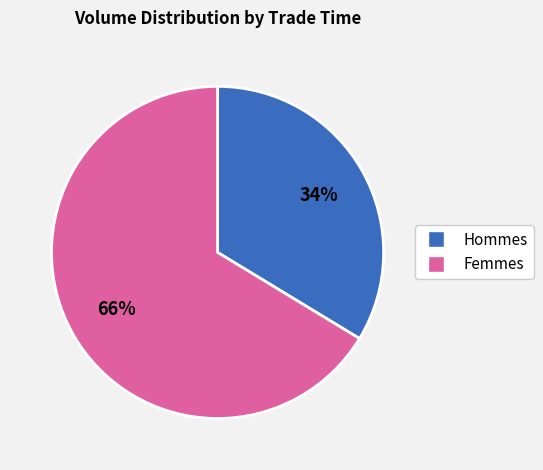

To the nearest percent, what is the average slice percentage?

50%